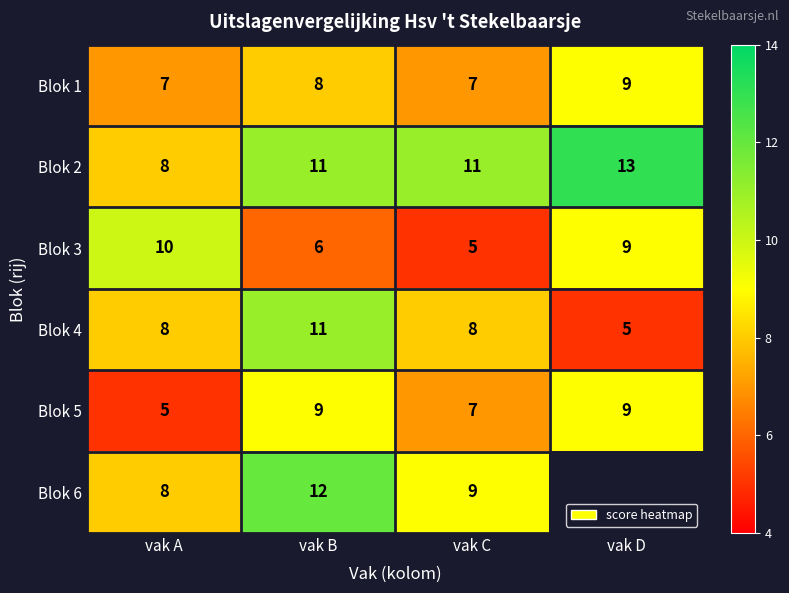

Where is Blok 3 nearest to the value 7?

vak B